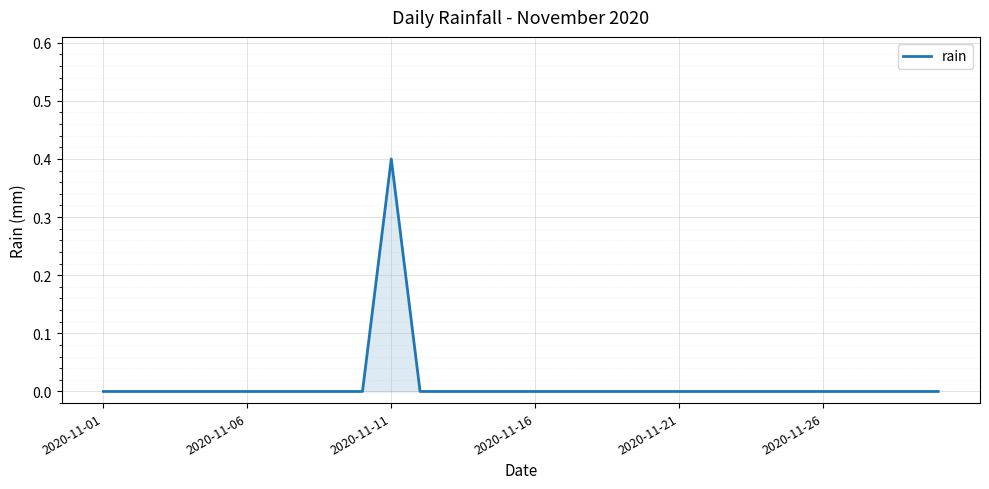

What is the maximum value shown in the chart?

0.4